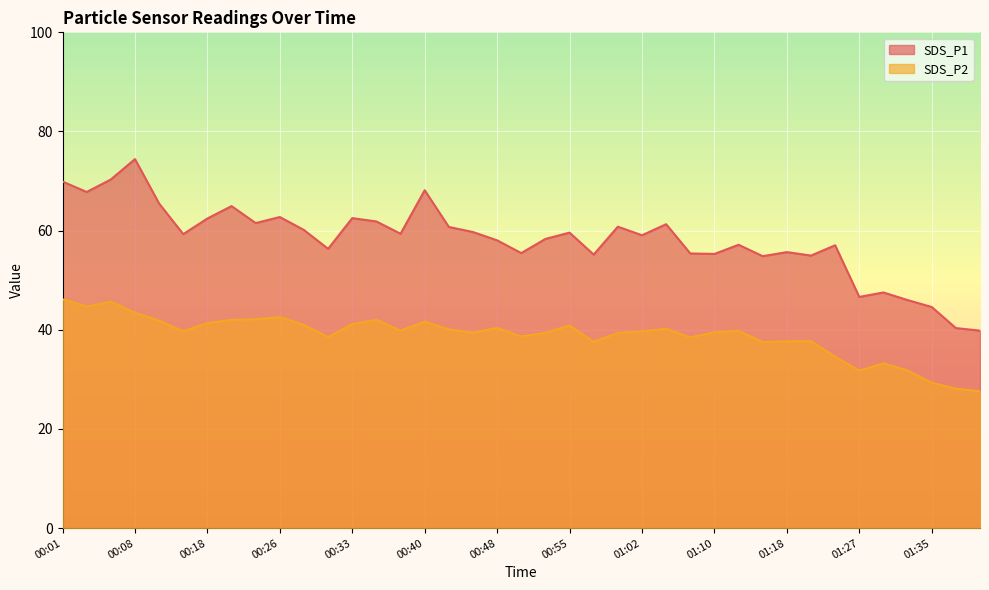

The value of SDS_P1 at 00:18 is 62.5. True or false?

True